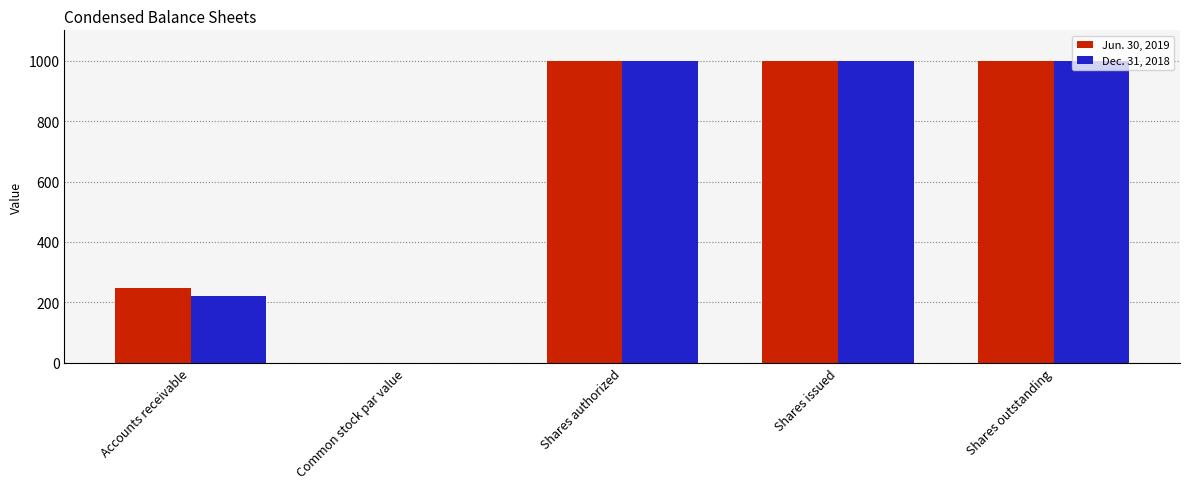

What is the sum of the Dec. 31, 2018 values at Accounts receivable and Common stock par value?

223